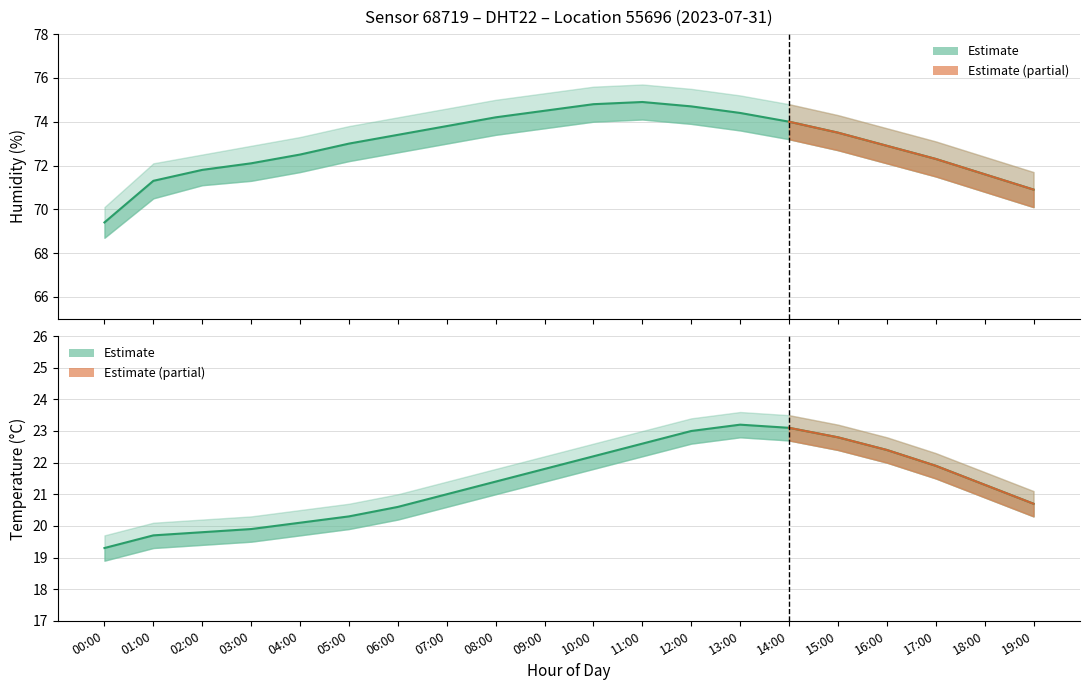

What is the total value across all series at 14:00?

291.3